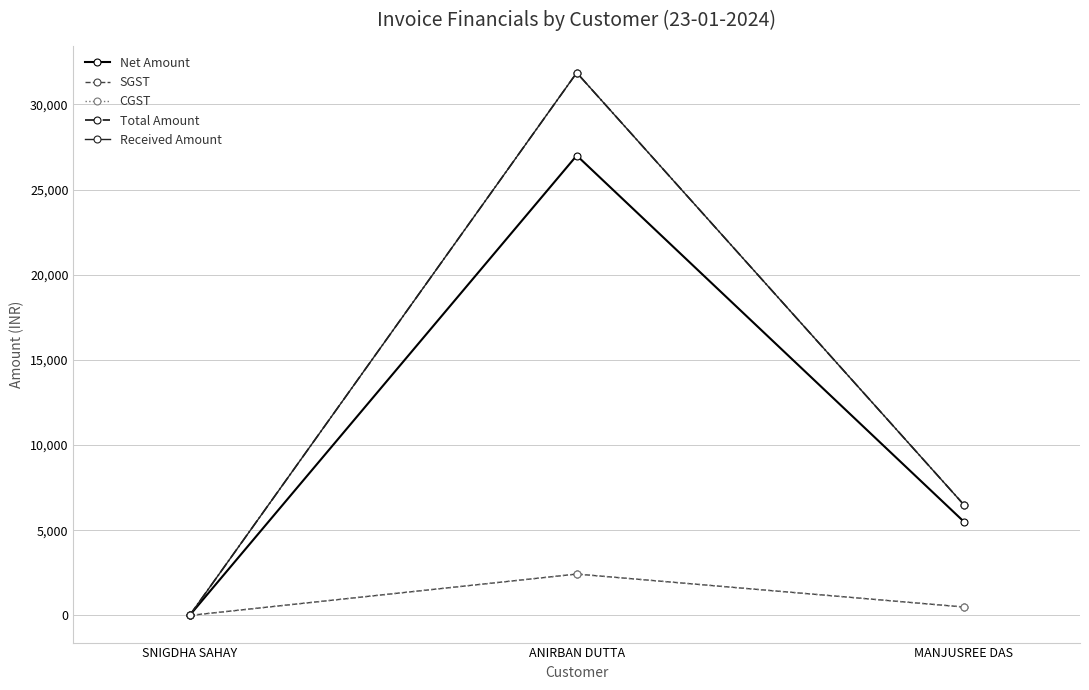

The SGST series shows 3982.0 at ANIRBAN DUTTA. True or false?

False